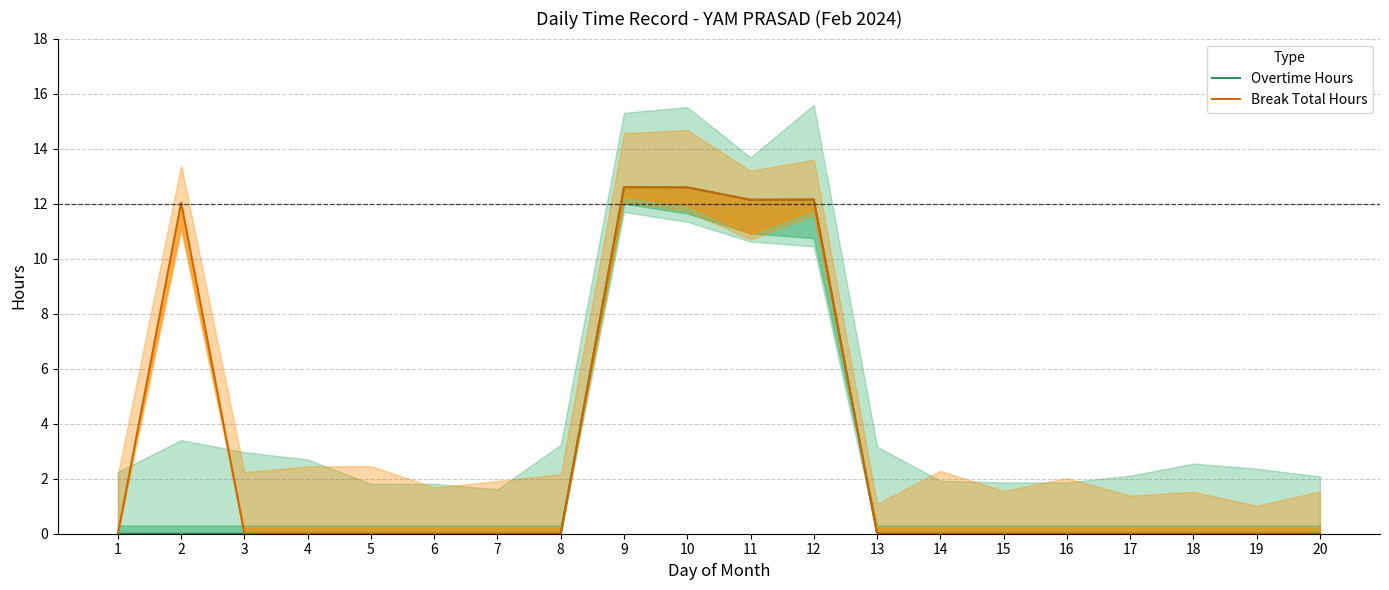

True or false: Break Total Hours and Overtime Hours intersect in this chart.

False